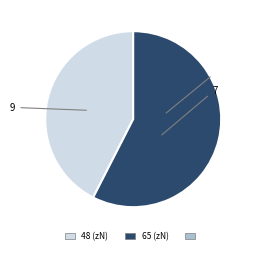

Is it true that 9 is 42% of the pie?

True